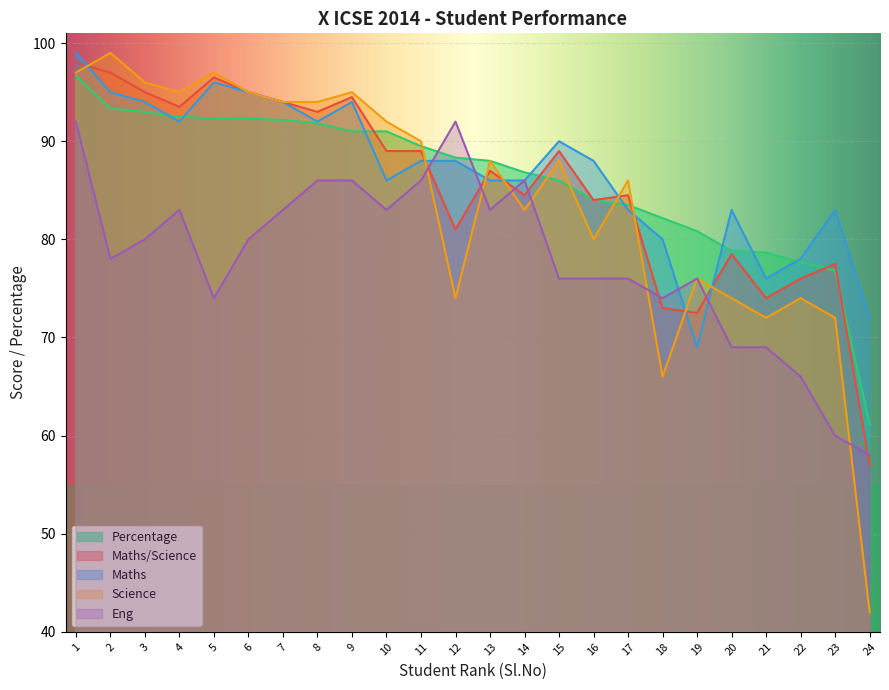

At how many categories does at least one series exceed 43?

24